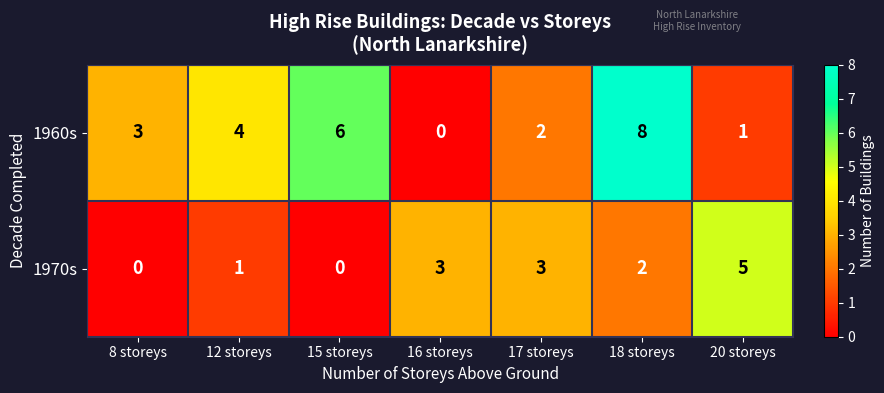

What is the sum of the 1970s values at 16 storeys and 8 storeys?

3